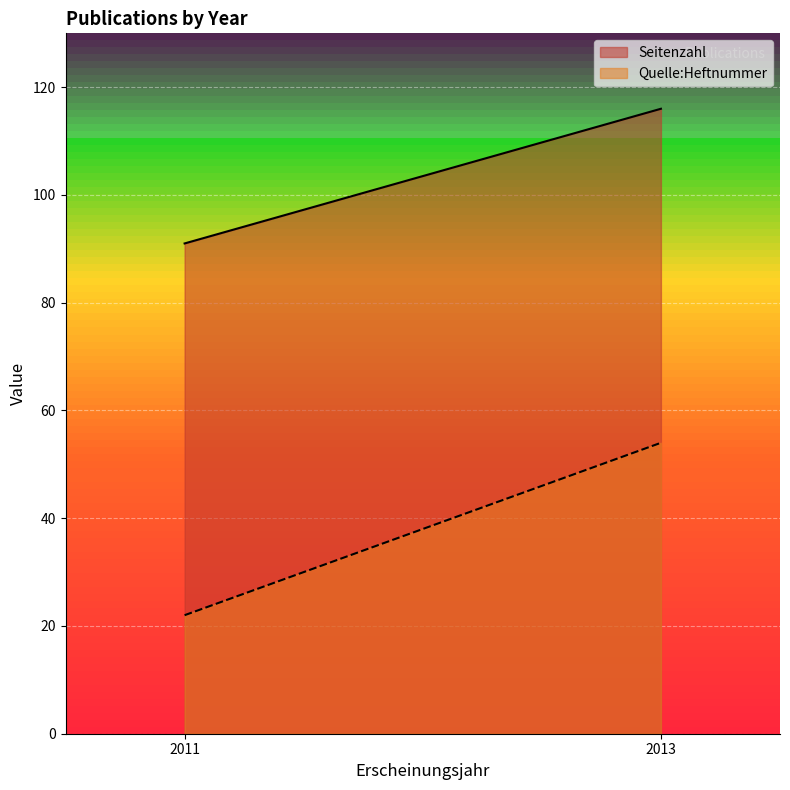

Which has a higher value, 2013 or 2013?

2013